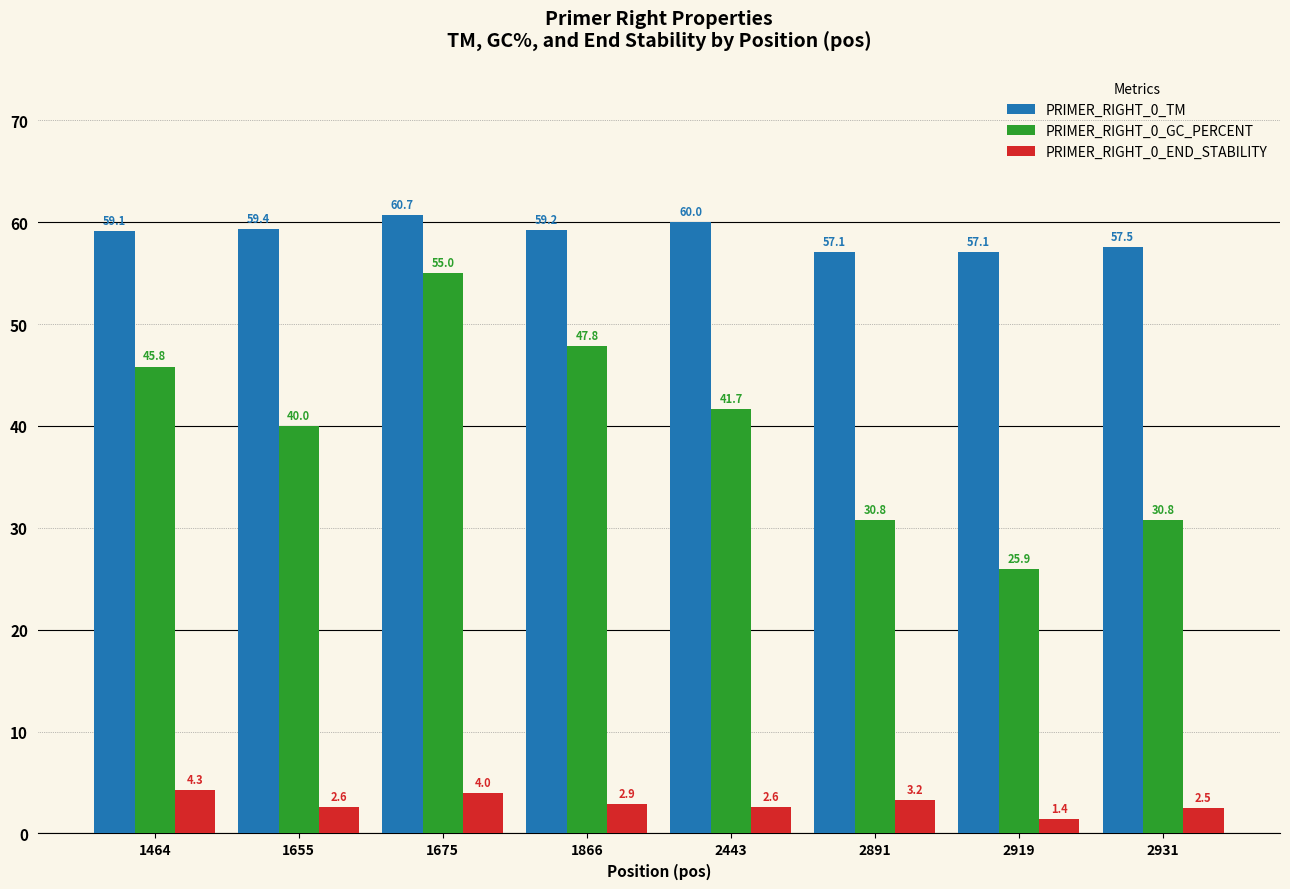

How many bars are there in total?

24